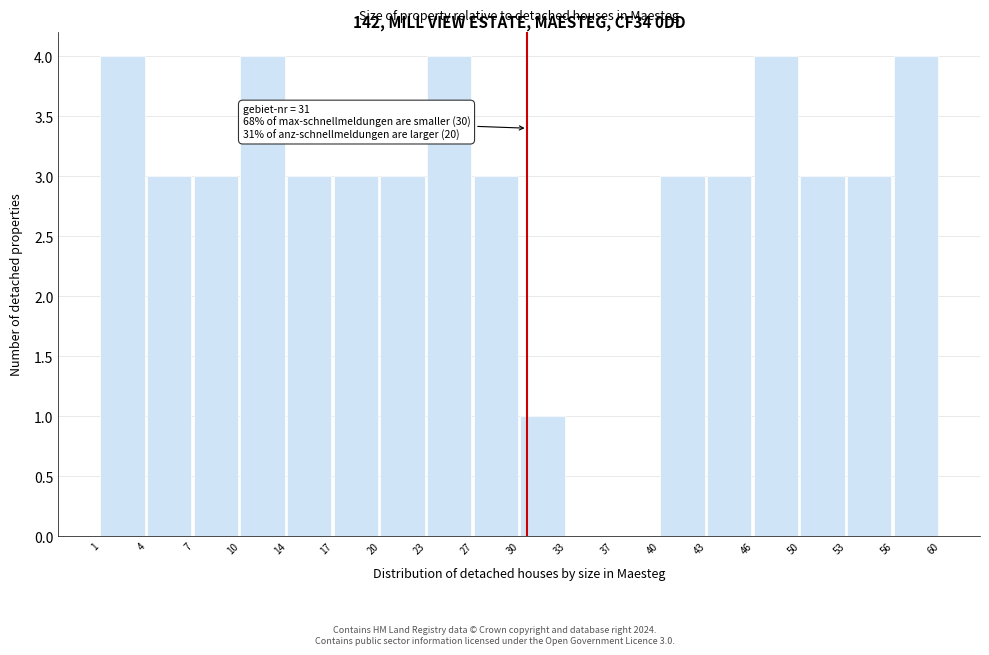

Reading left to right, transcribe all the data shown in this chart.

1=4	4=3	7=3	10=4	14=3	17=3	20=3	23=4	27=3	30=1	33=0	37=0	40=3	43=3	46=4	50=3	53=3	56=4